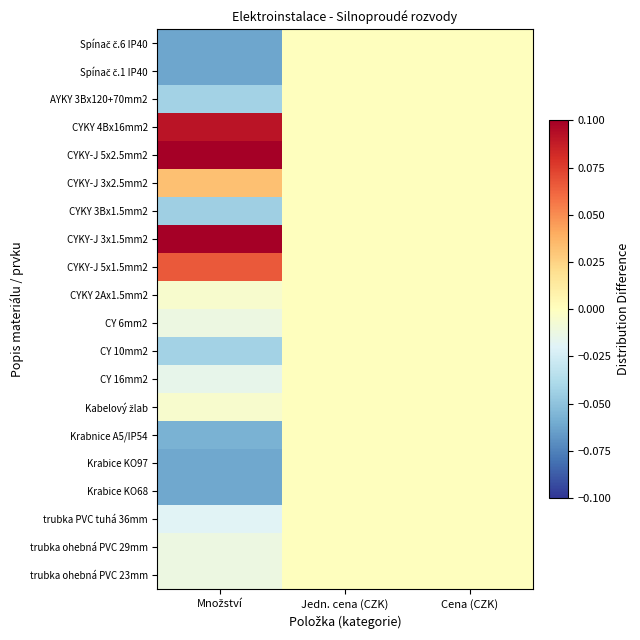

How many data points does each series have?

3